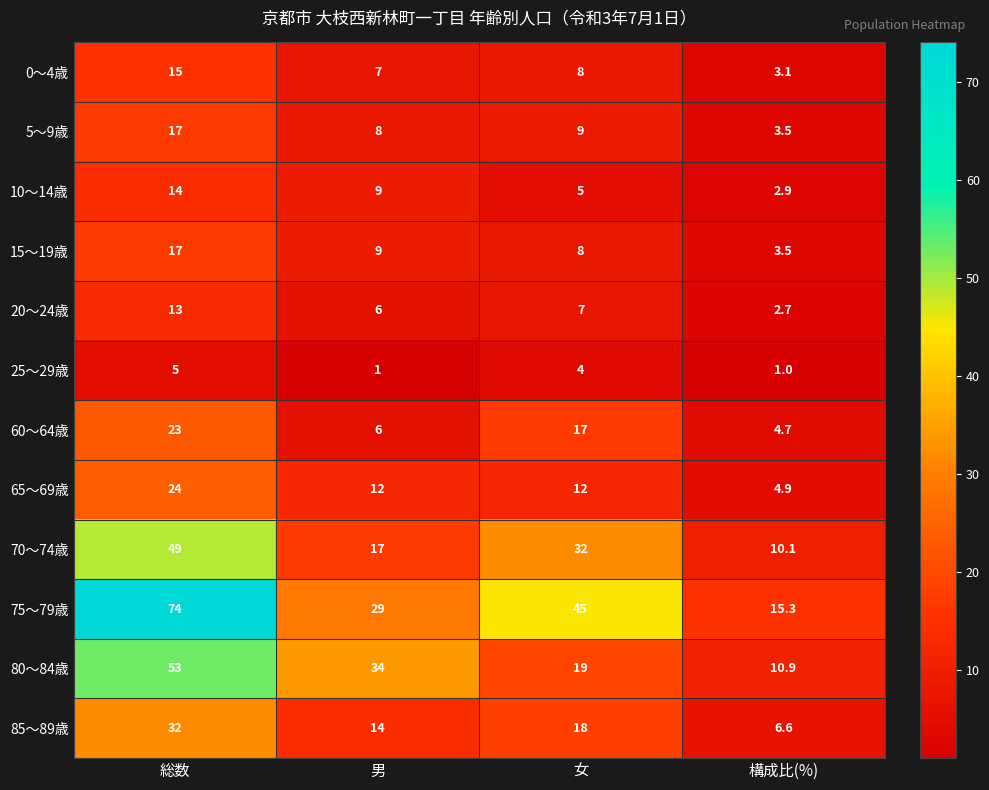

Rank the categories by 10～14歳 value from highest to lowest.

総数, 男, 女, 構成比(%)